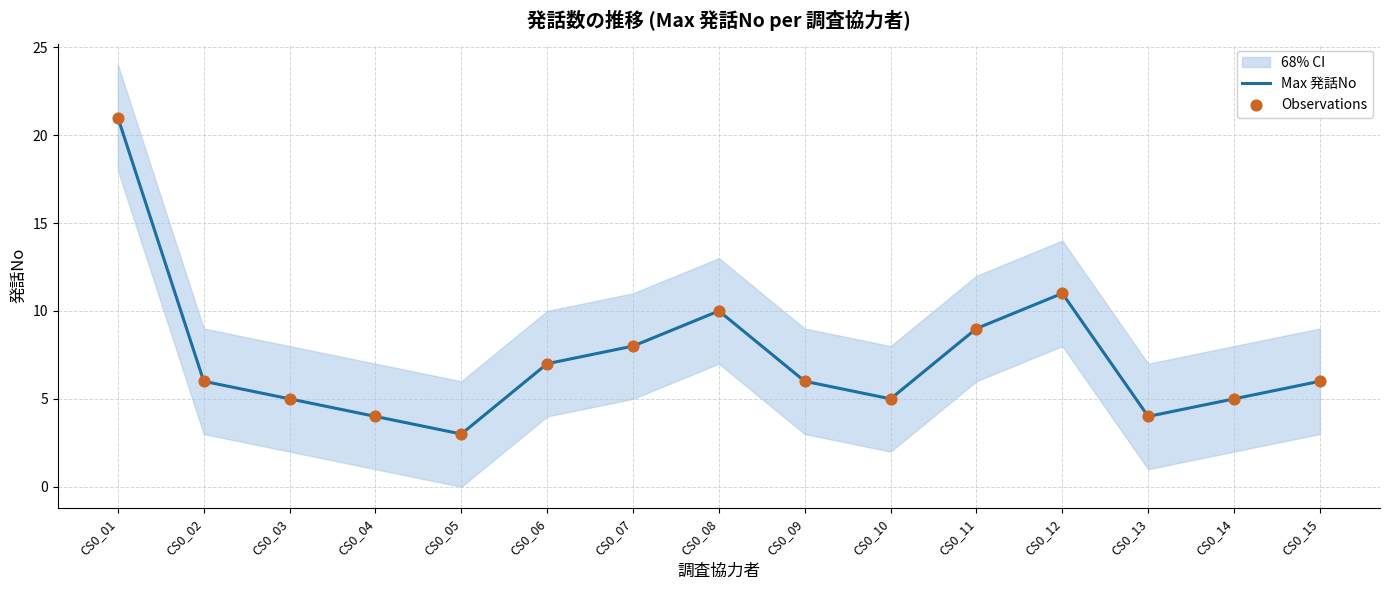

At how many categories does at least one series exceed 17?

1